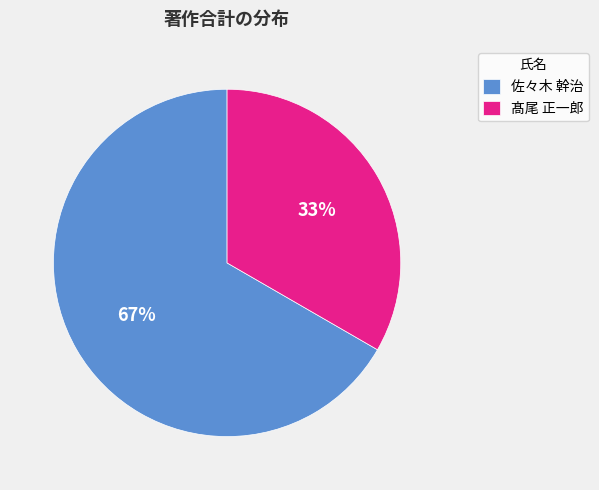

Approximately how many times larger is the value at 髙尾 正一郎 compared to 佐々木 幹治?

0.5